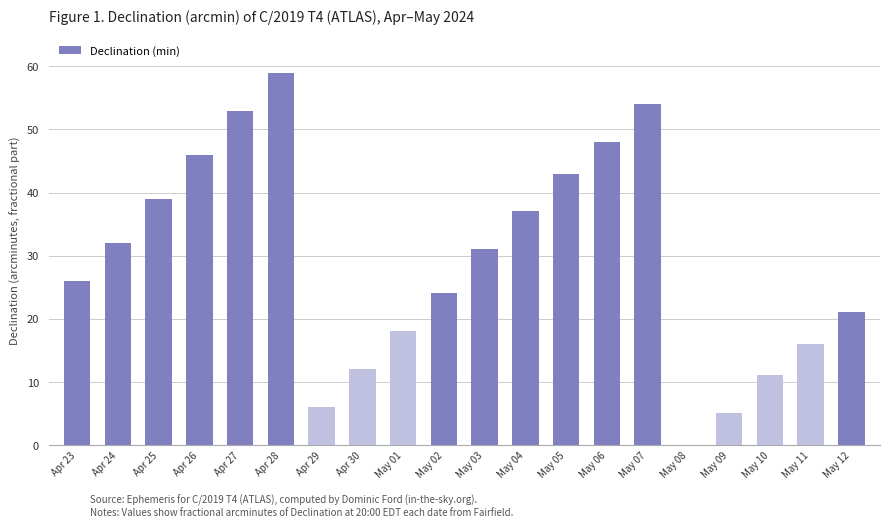

The value at Apr 27 is 86. True or false?

False